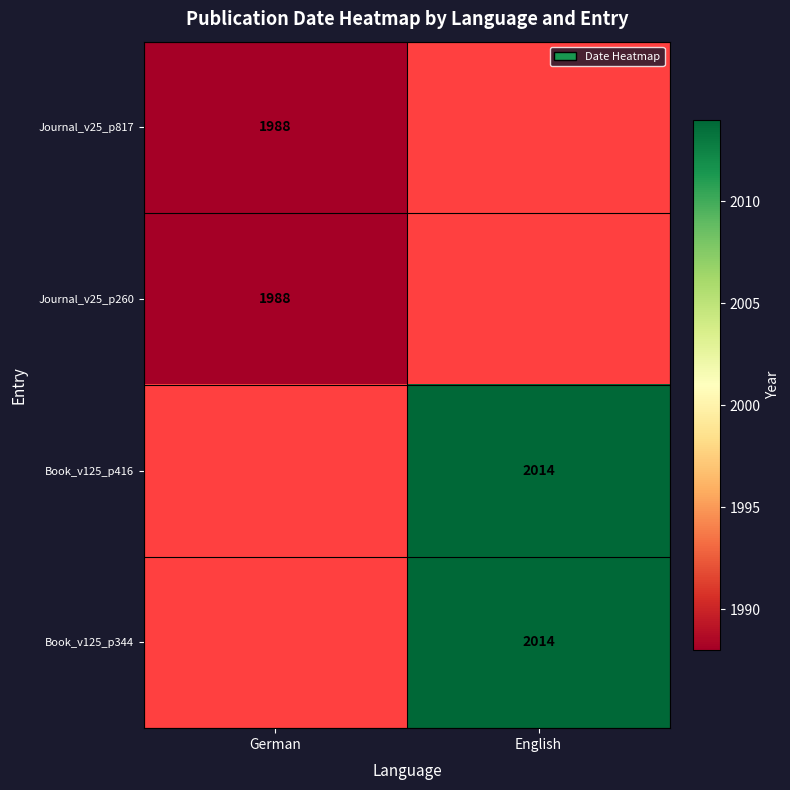

Is it true that Journal_v25_p817 equals 1988 at German?

True